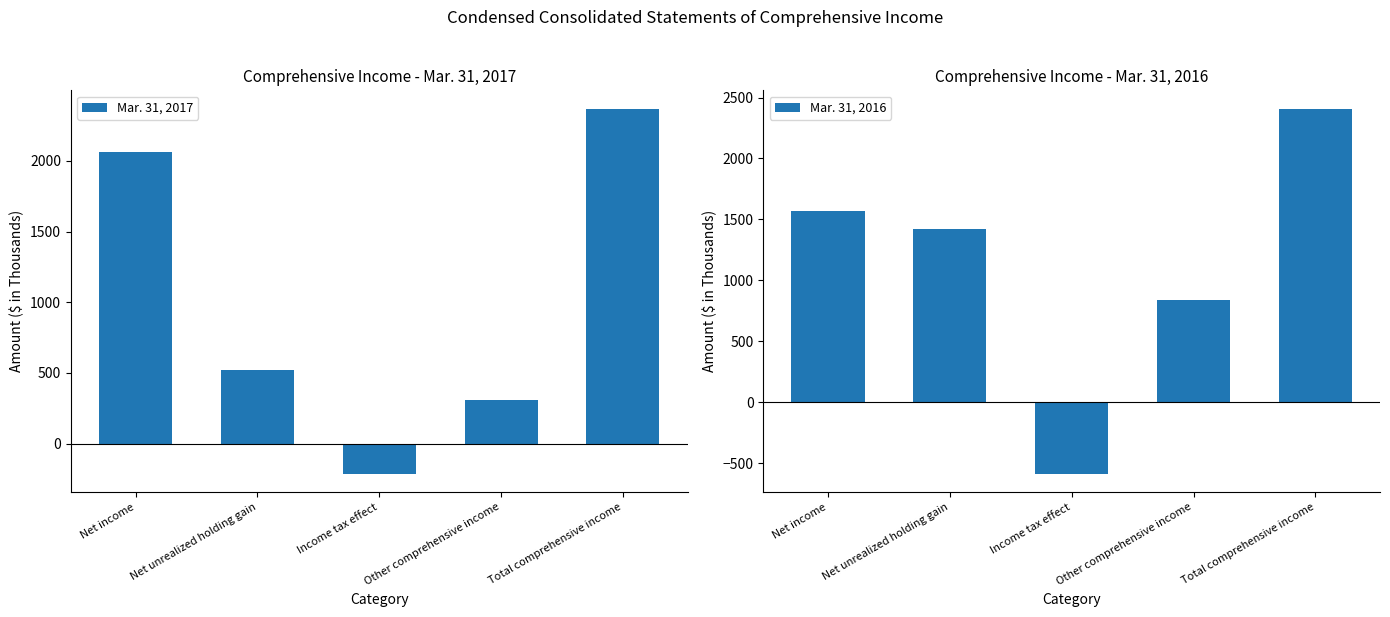

What is the difference between the Mar. 31, 2017 values at Net income and Income tax effect?

2278